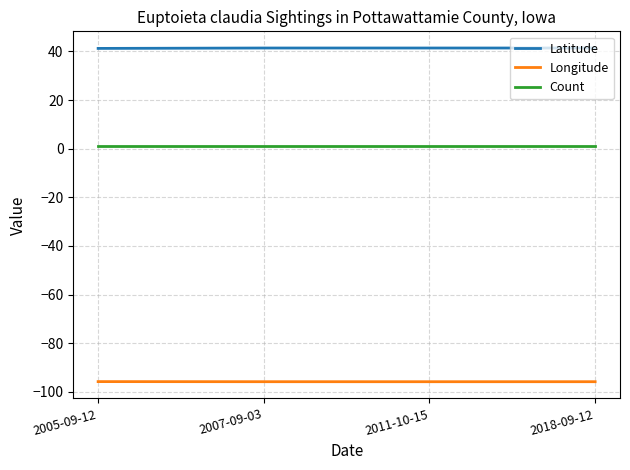

What is the greatest value displayed?

41.4